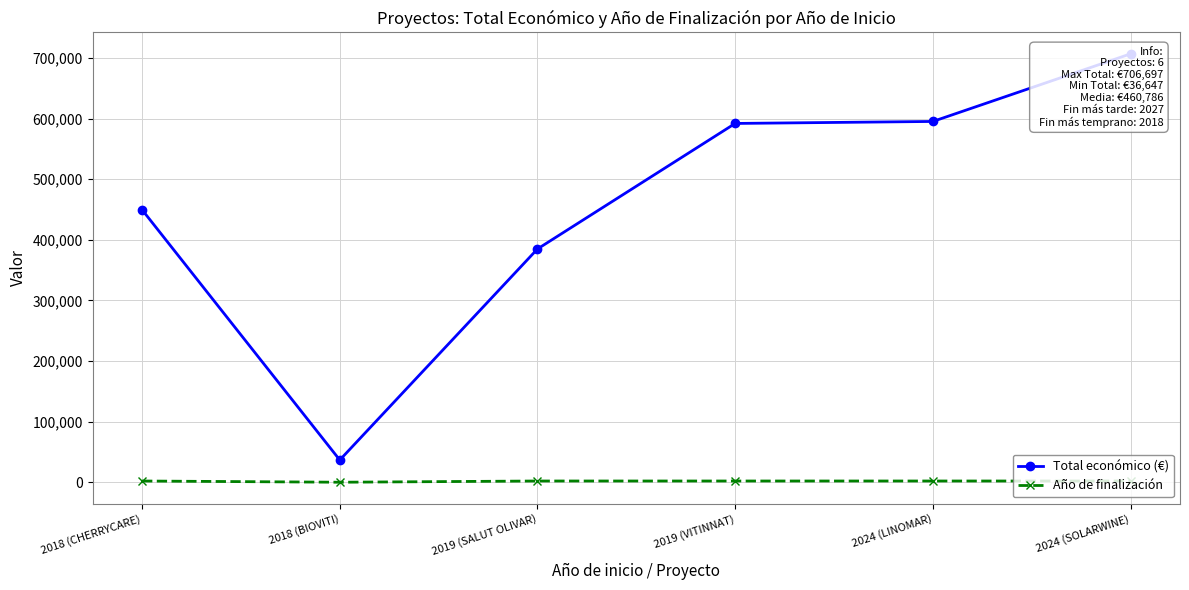

Is this an area chart (filled region under the line)?

No